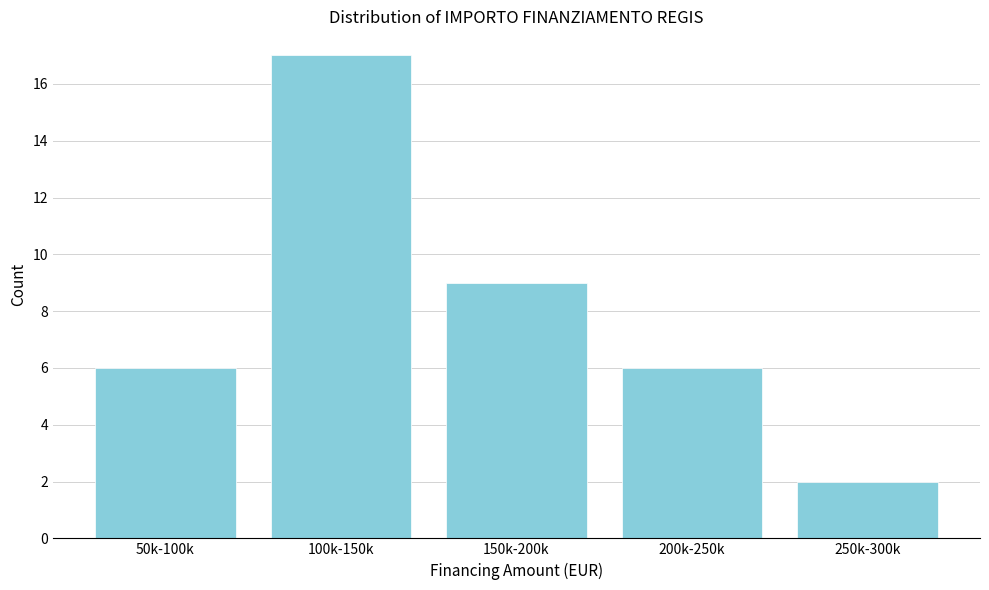

Reading left to right, extract all data points from this chart.

50k-100k=6	100k-150k=17	150k-200k=9	200k-250k=6	250k-300k=2